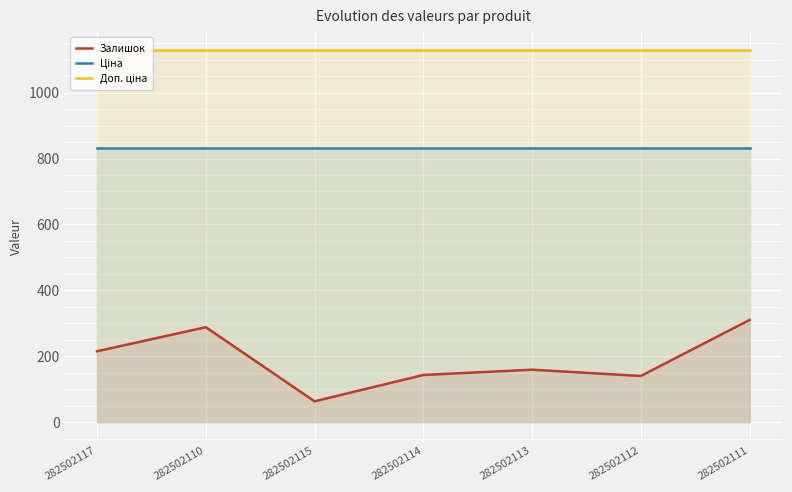

Reading right to left, list all the values displayed in this chart.

Залишок: 310.0	140.0	159.0	143.0	63.0	288.0	215.0
Ціна: 832.4	832.4	832.4	832.4	832.4	832.4	832.4
Доп. ціна: 1128.0	1128.0	1128.0	1128.0	1128.0	1128.0	1128.0